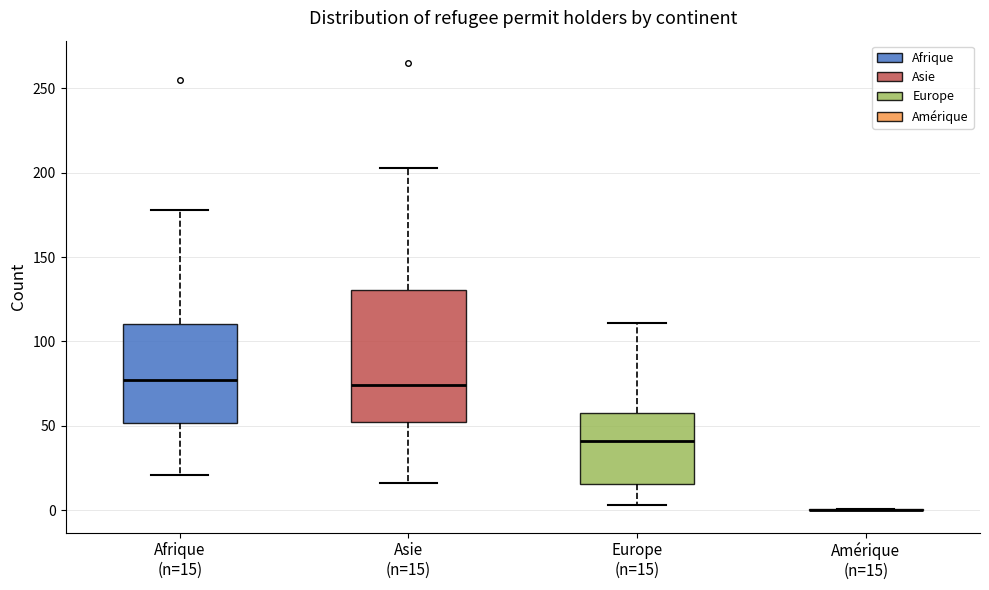

Comparing the boxes themselves (not the whiskers), which one is the tallest?

Asie (n=15)